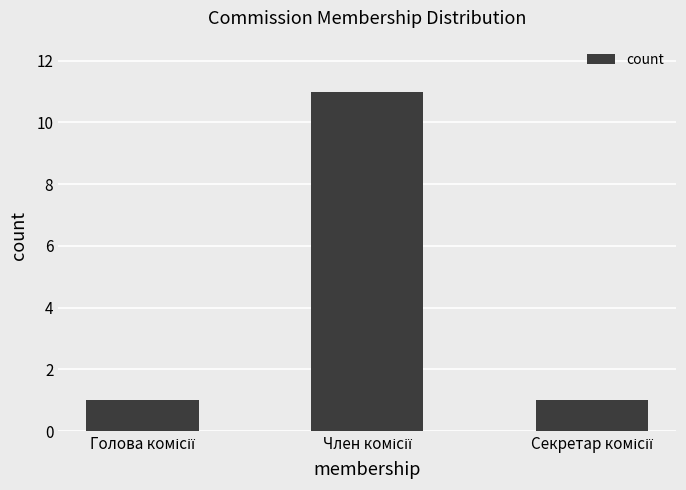

What is the difference between the maximum and minimum values?

10